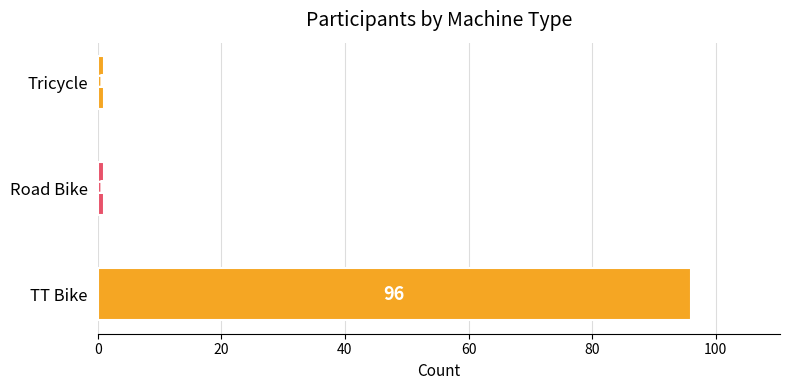

What is the sum of all values?

98